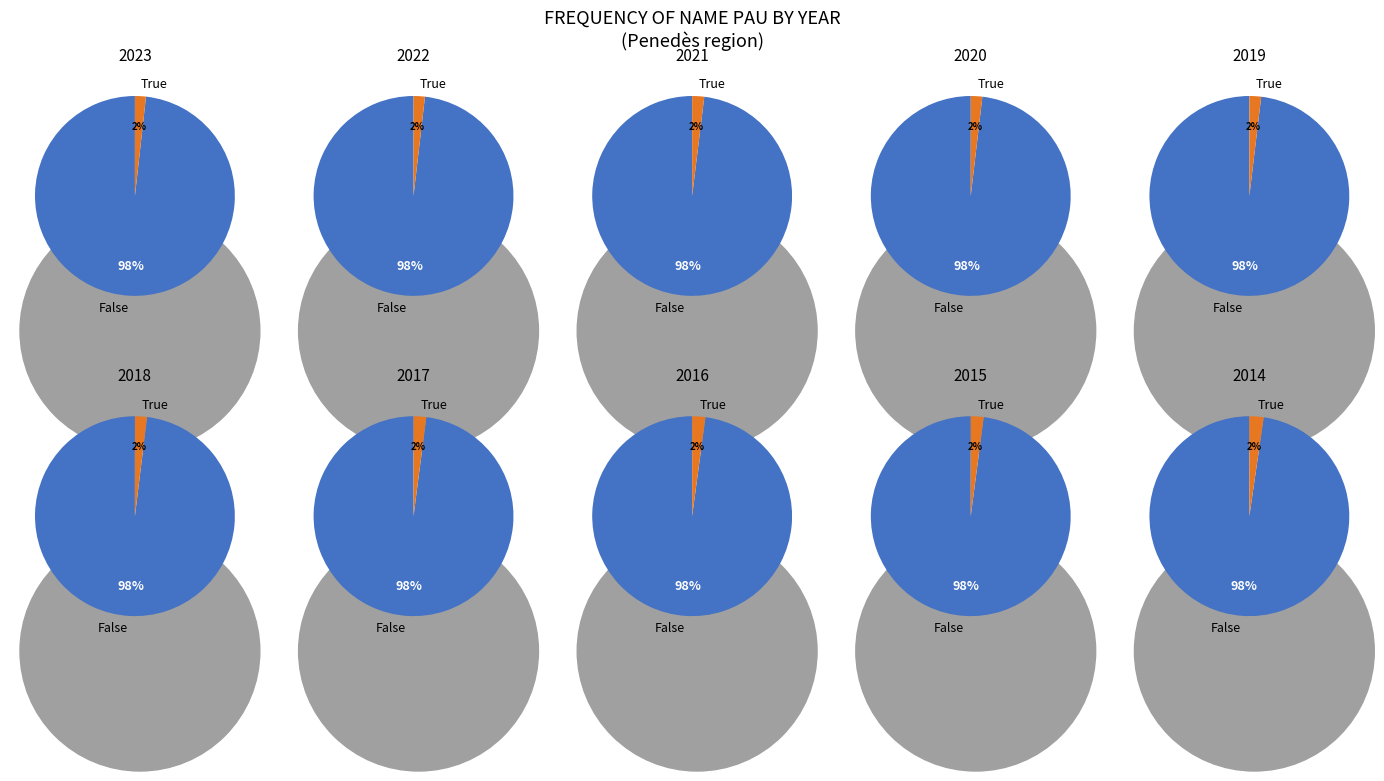

Which has a higher value, 2023 or 2015?

2015